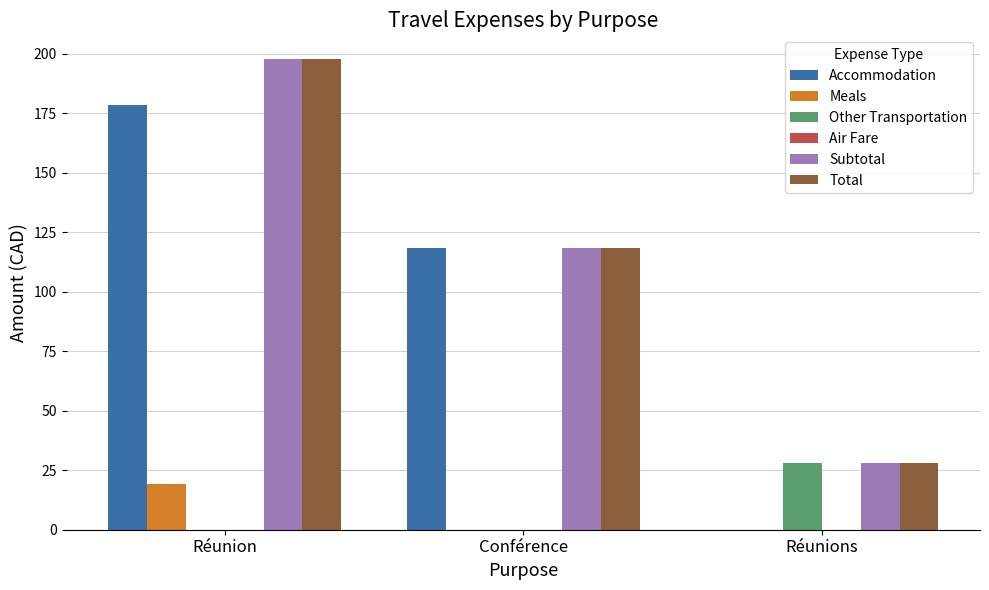

Which category has the highest value in the Total series?

Réunion